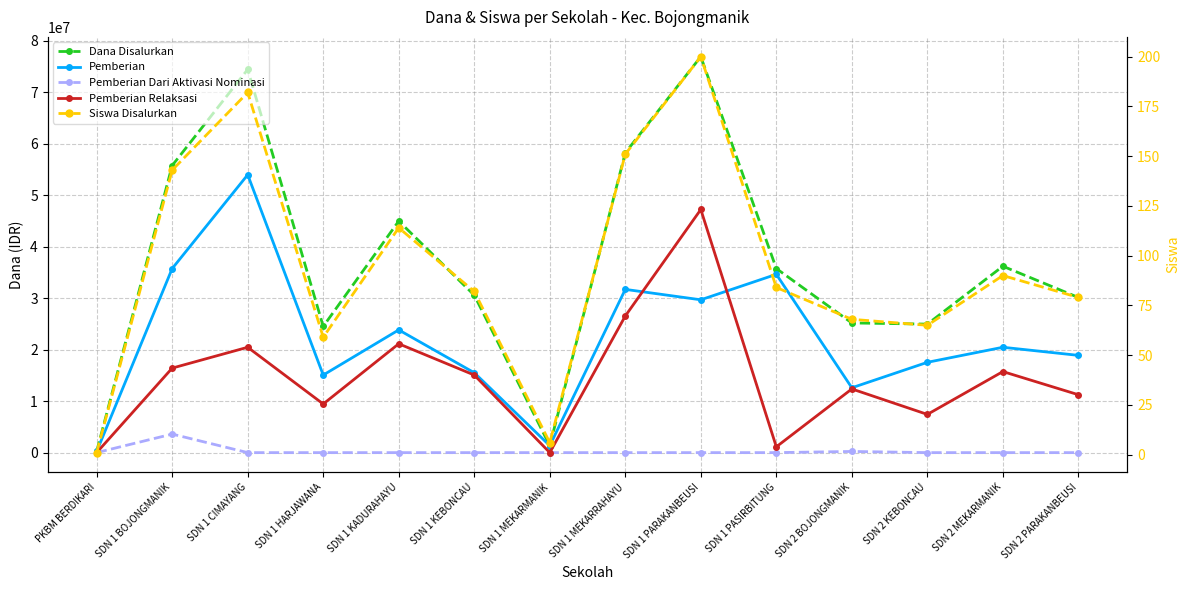

What position from the right is SDN 1 PARAKANBEUSI?

6